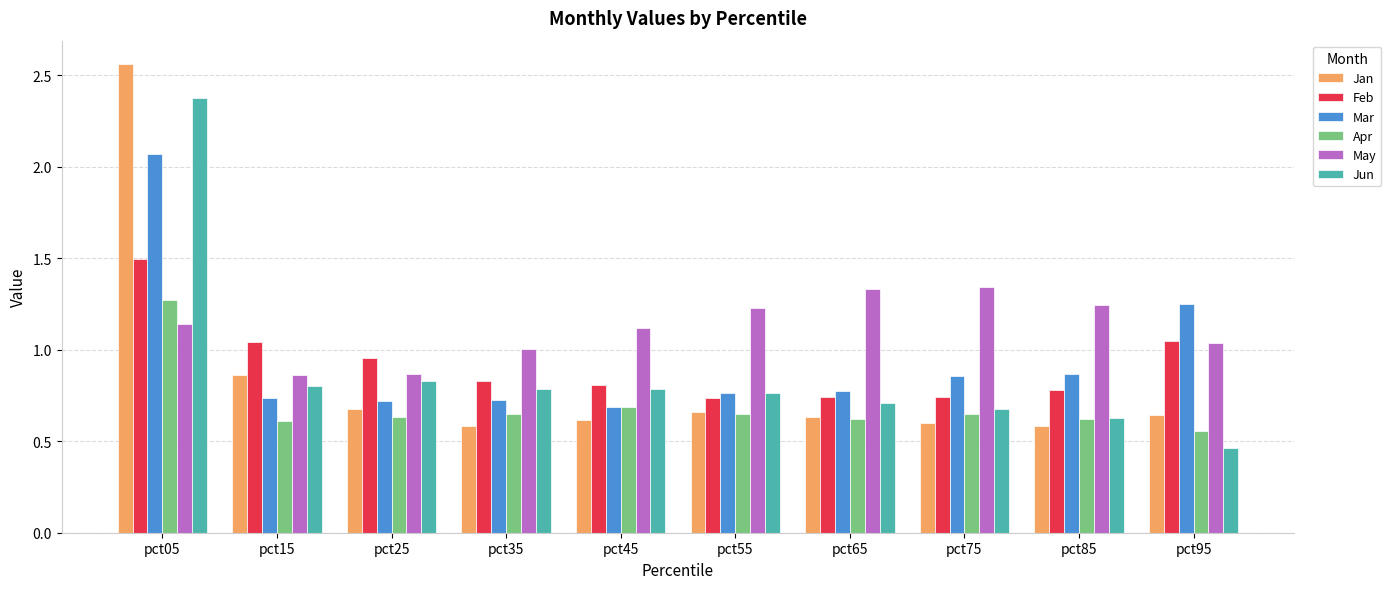

Which series has the largest total across all categories?

May